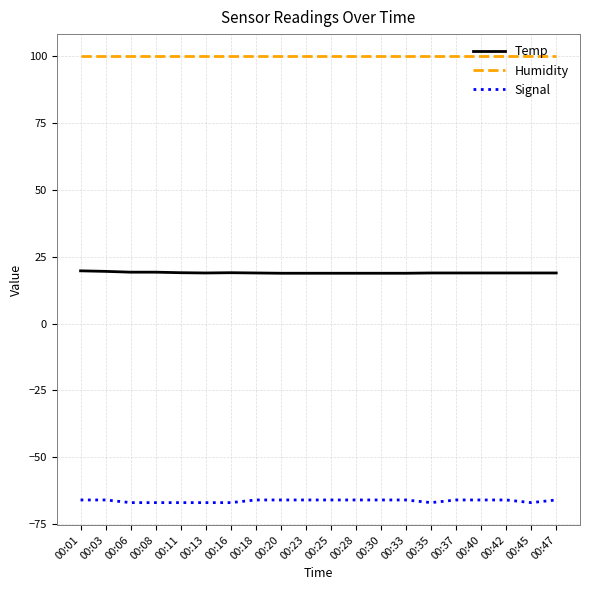

What are all the series names shown in the legend?

Temp, Humidity, Signal